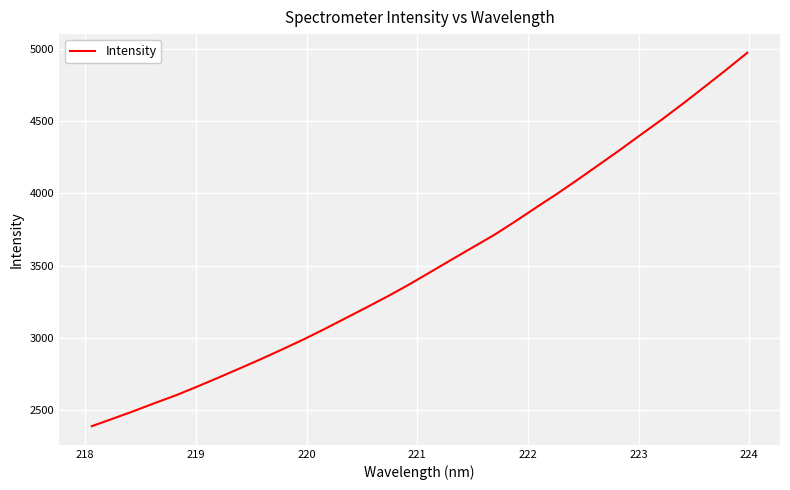

What is the maximum value shown in the chart?

4970.9